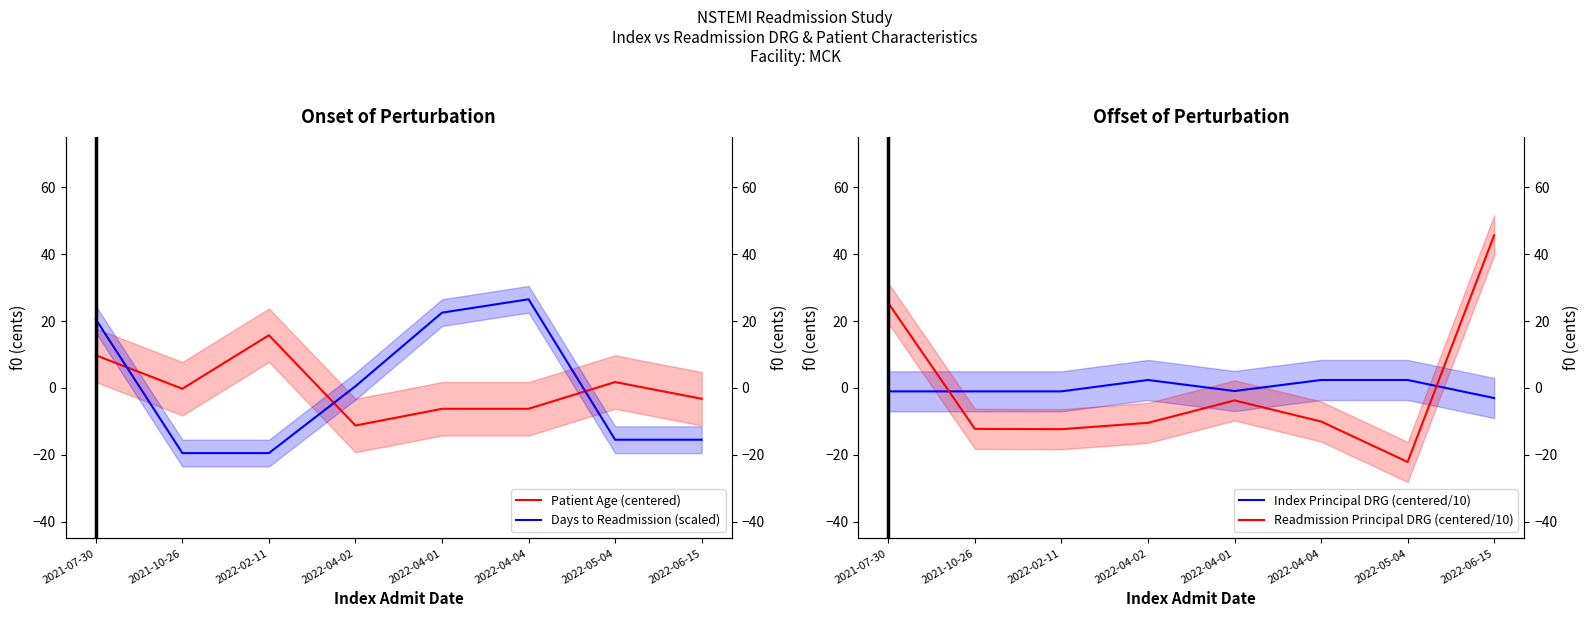

What is the sum of the Days to Readmission (scaled) values at 2022-04-01 and 2022-04-02?

23.0